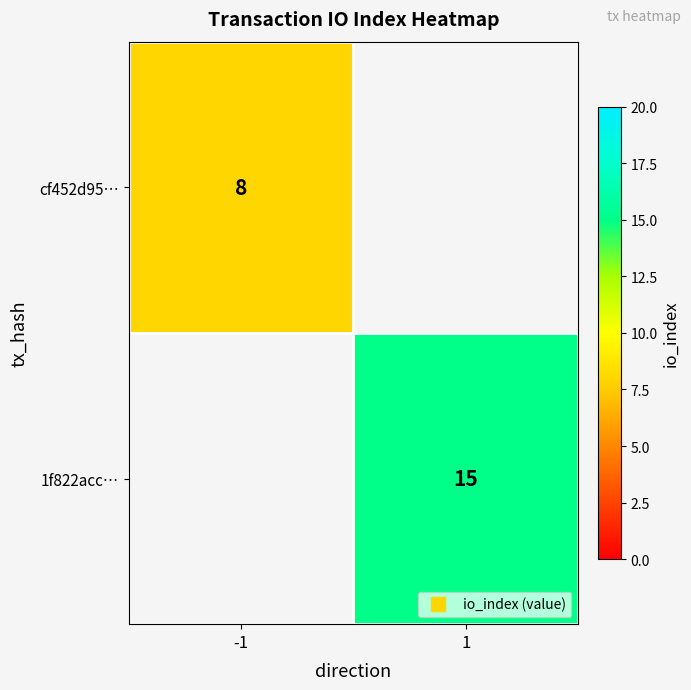

How many distinct data groups are displayed?

2